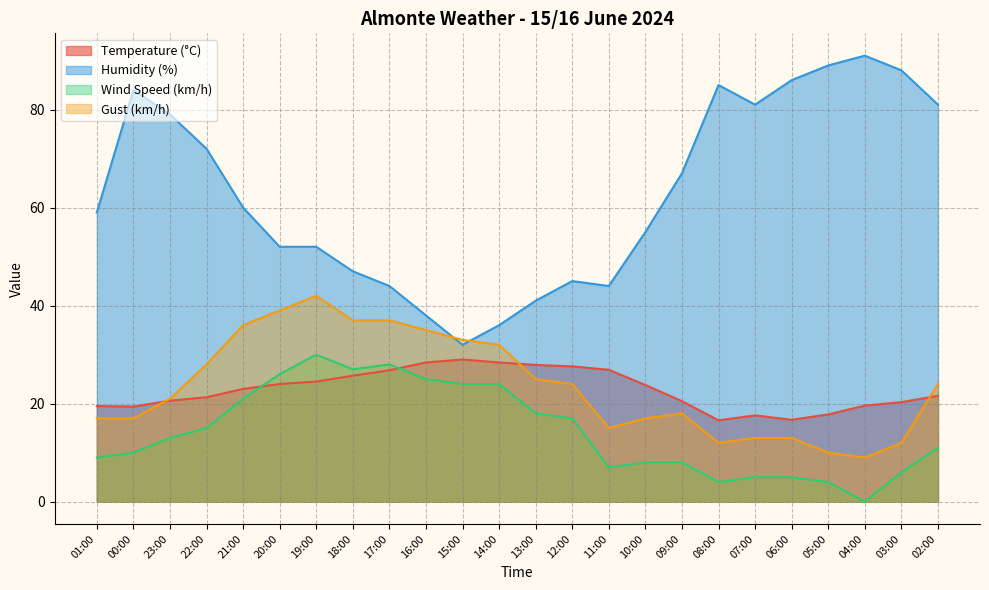

The Wind Speed (km/h) series shows 8.8 at 06:00. True or false?

False